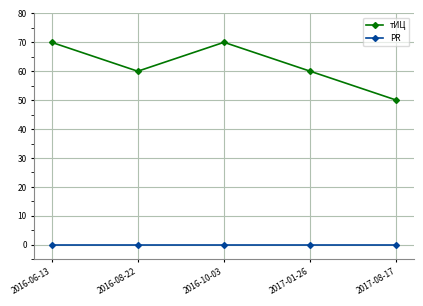

What is the sum of the тИЦ values at 2016-08-22 and 2017-01-26?

120